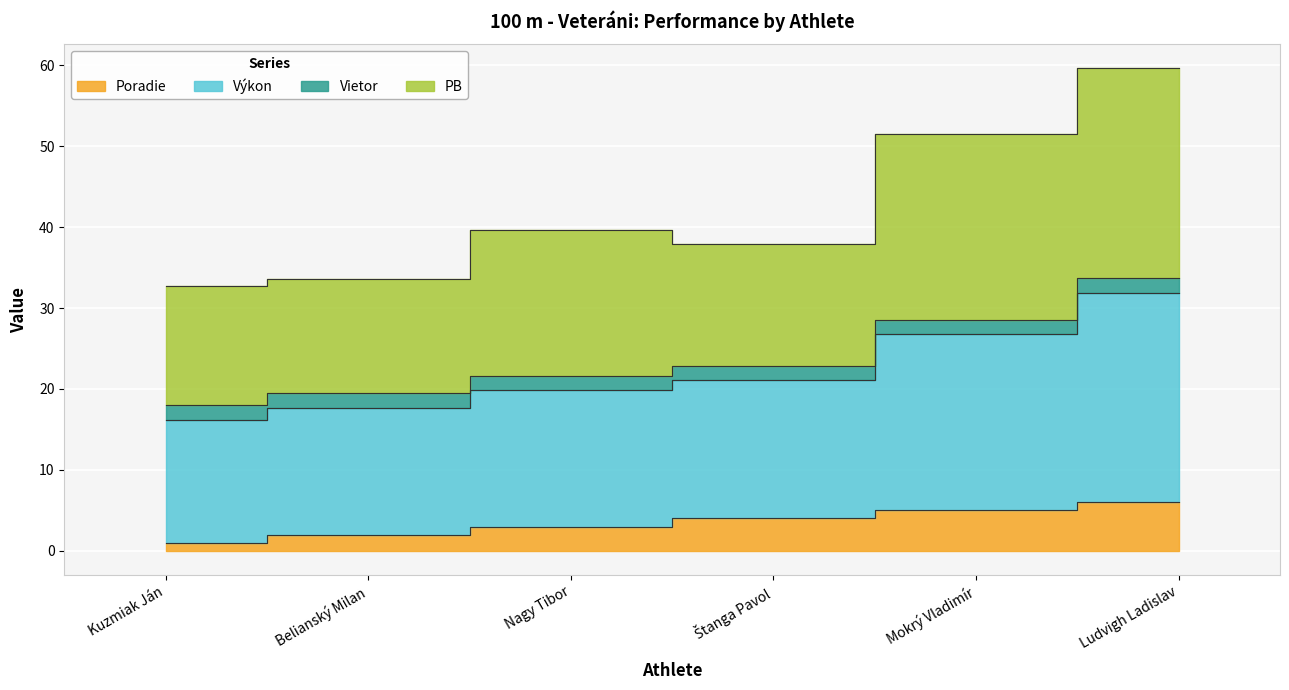

Is it true that Poradie equals 1.2 at Belianský Milan?

False